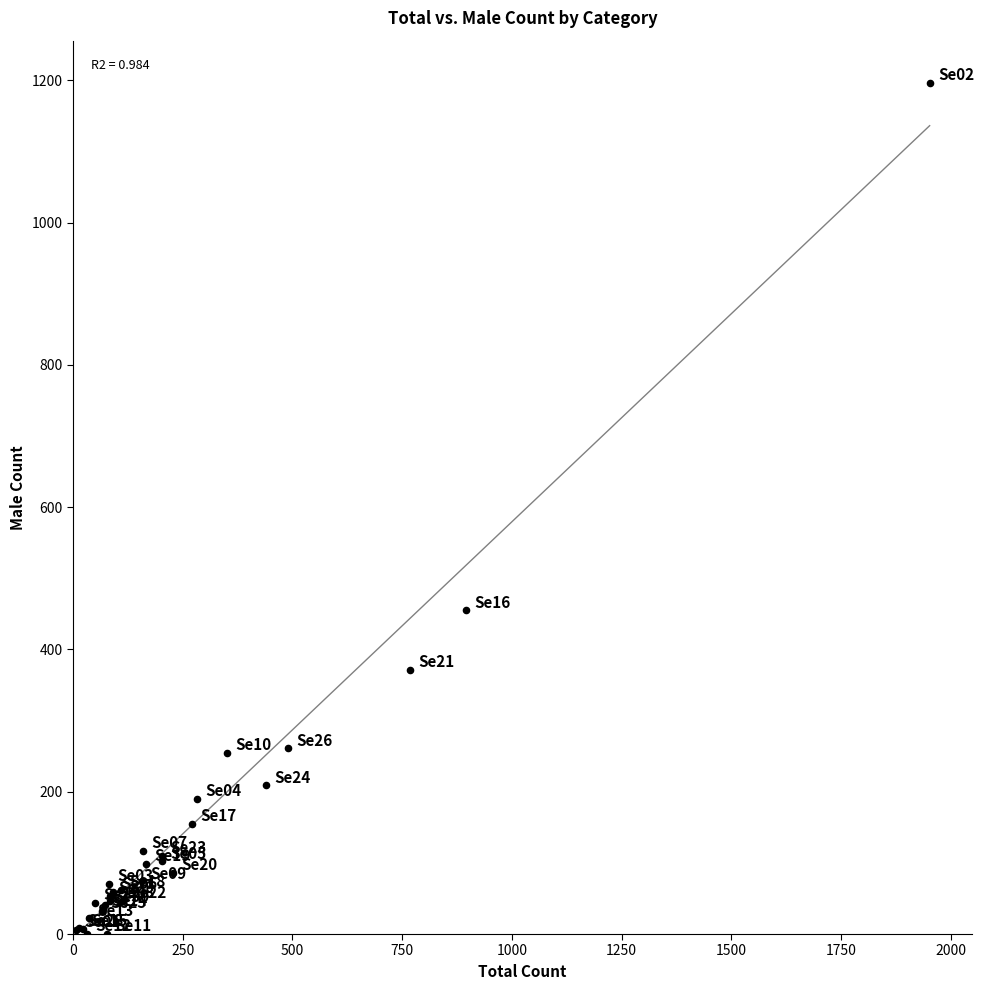

What Y value in the scatter plot is closest to 598?

455